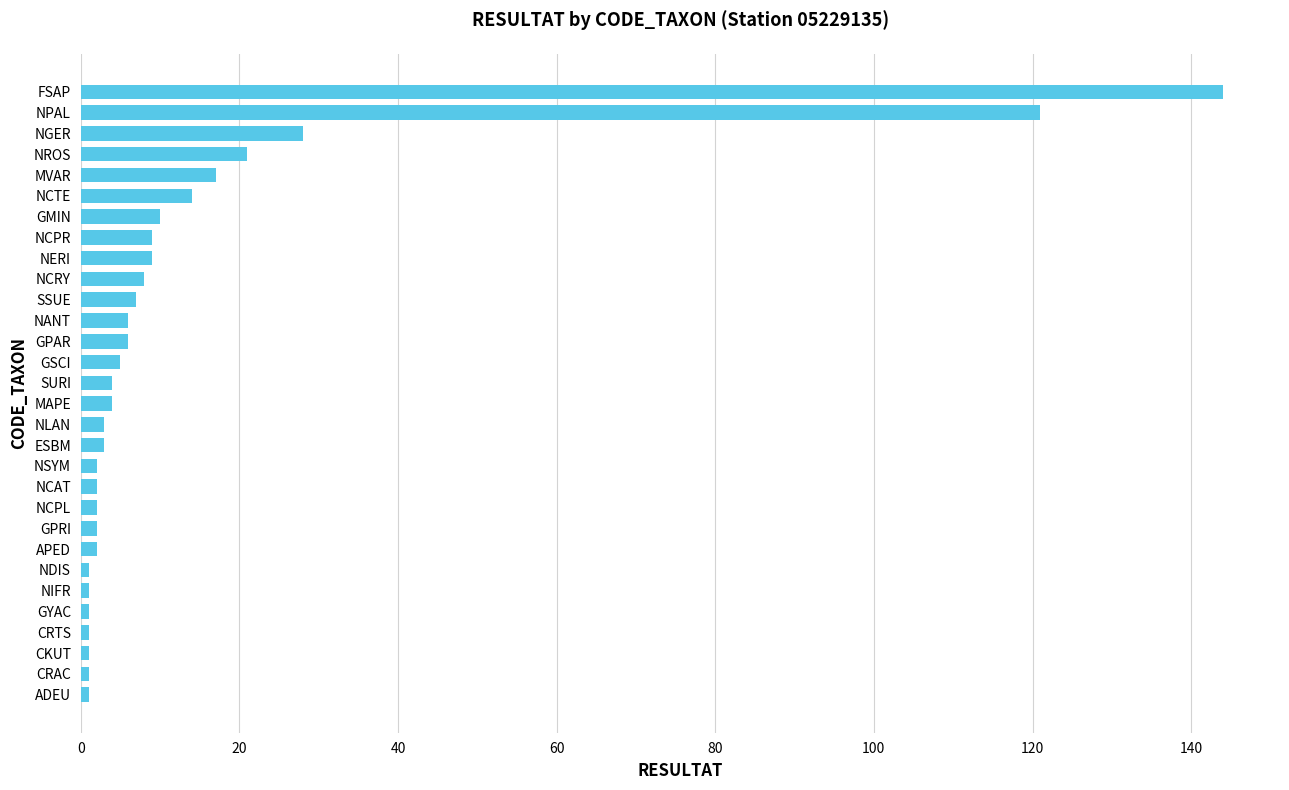

At which label is the value closest to 72?

NGER